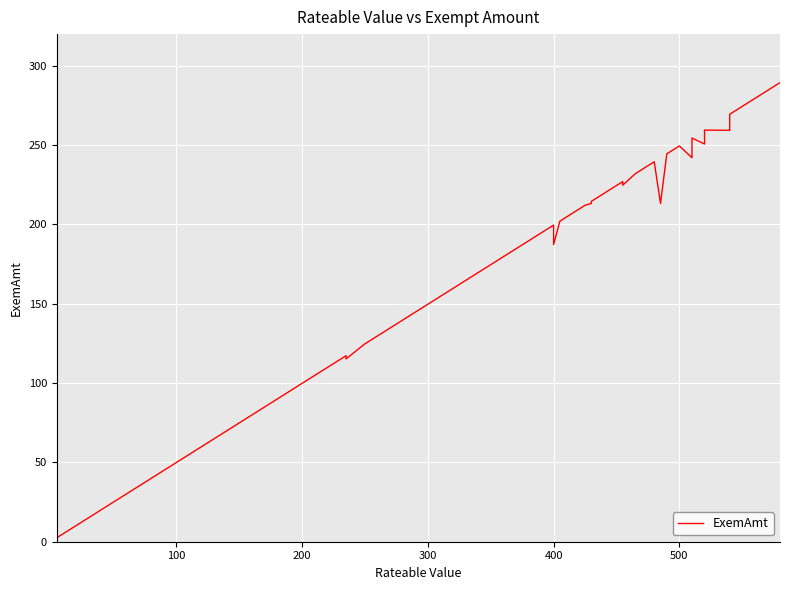

Reading right to left, transcribe all the data shown in this chart.

289.4	279.4	279.4	279.4	269.5	262.2	259.4	259.5	250.7	254.5	242.1	249.5	249.5	249.5	244.5	244.5	213.2	213.2	239.5	232.0	224.8	227.1	222.1	214.6	213.2	212.1	202.1	187.3	199.6	194.6	189.6	189.6	179.6	167.2	164.7	139.7	124.8	115.3	117.3	2.5